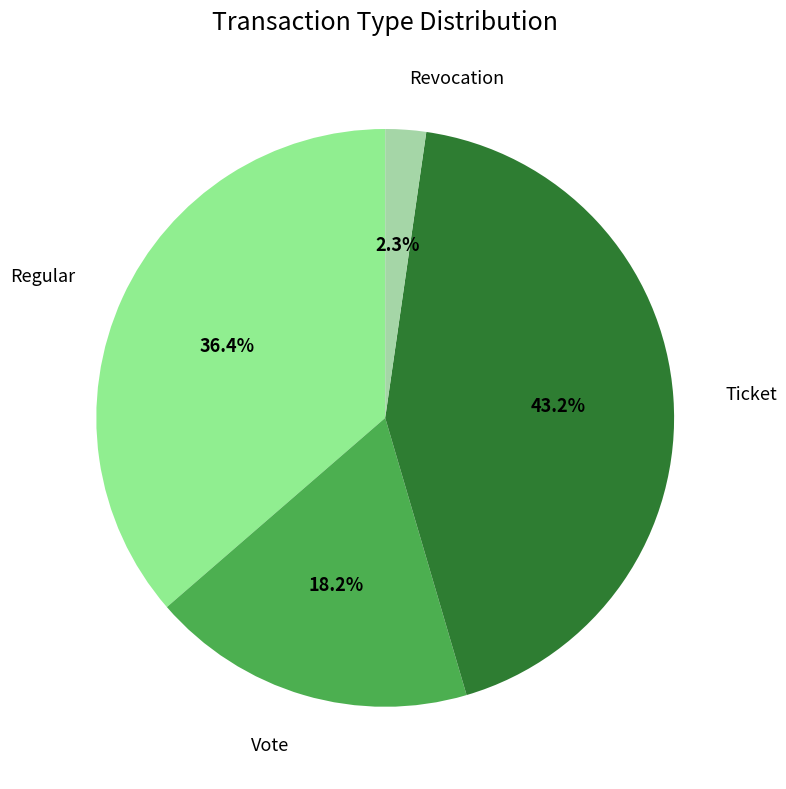

To the nearest percent, what is the average slice percentage?

25%